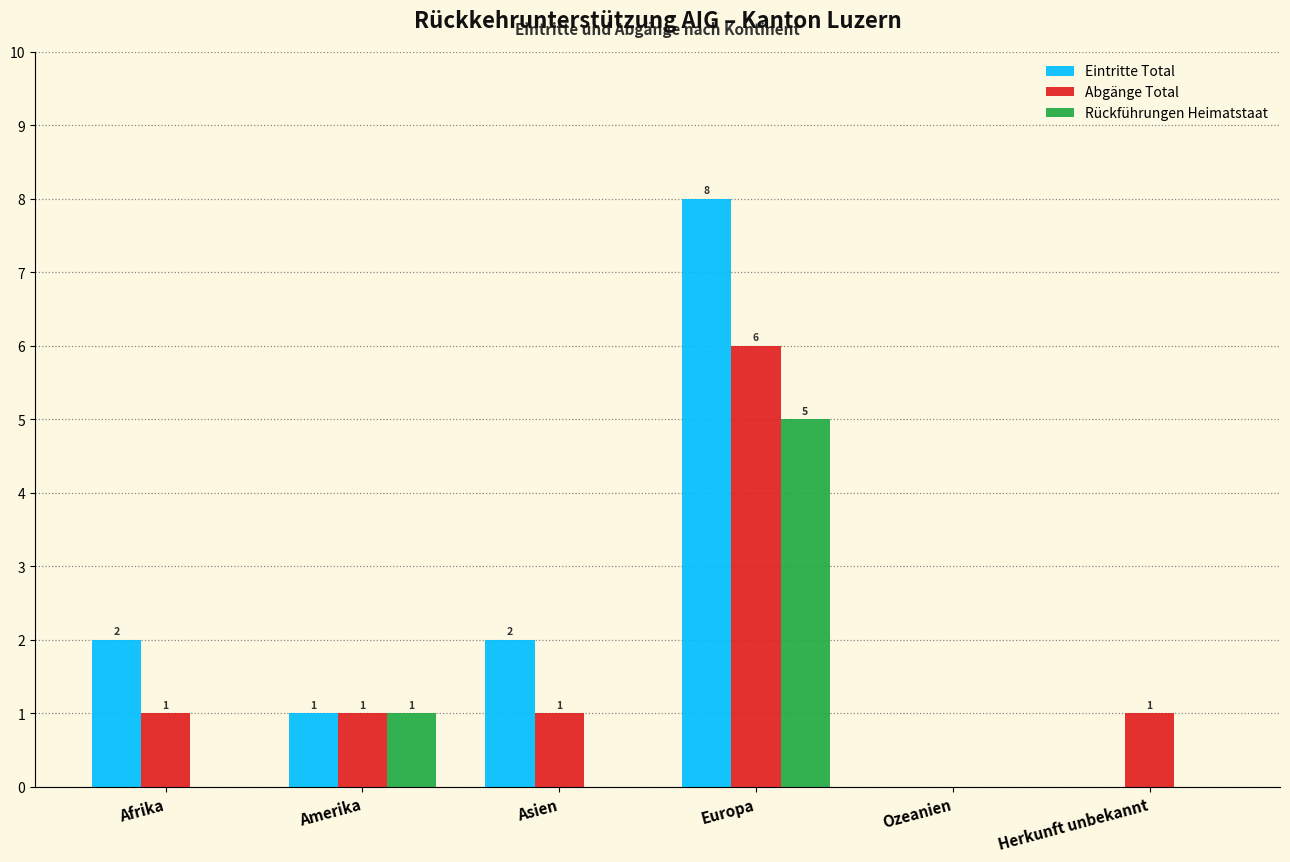

Which category has the highest value across all series?

Europa